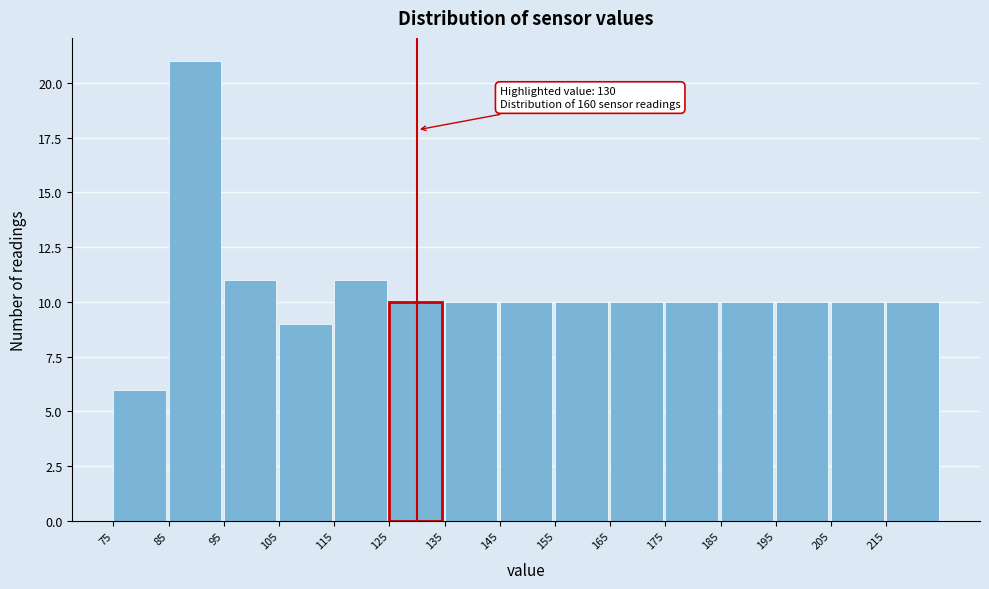

Over which range of the x-axis is the bar tallest?

85 to 95